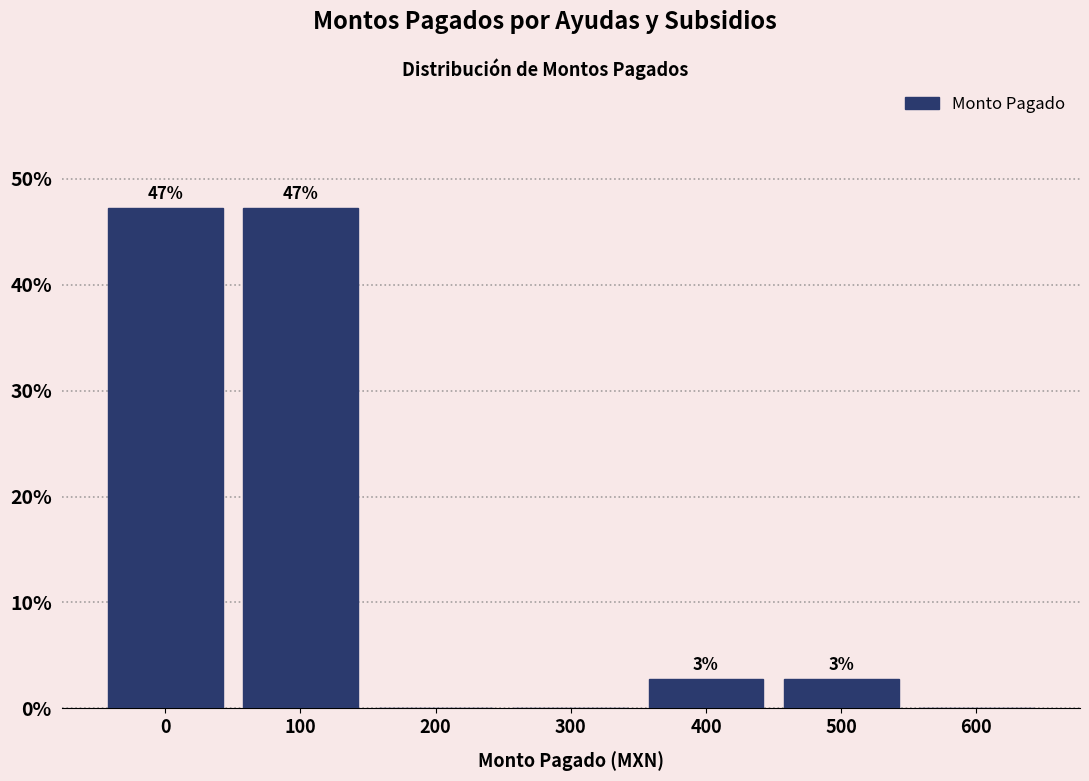

The value at 100 is 47.2. True or false?

True